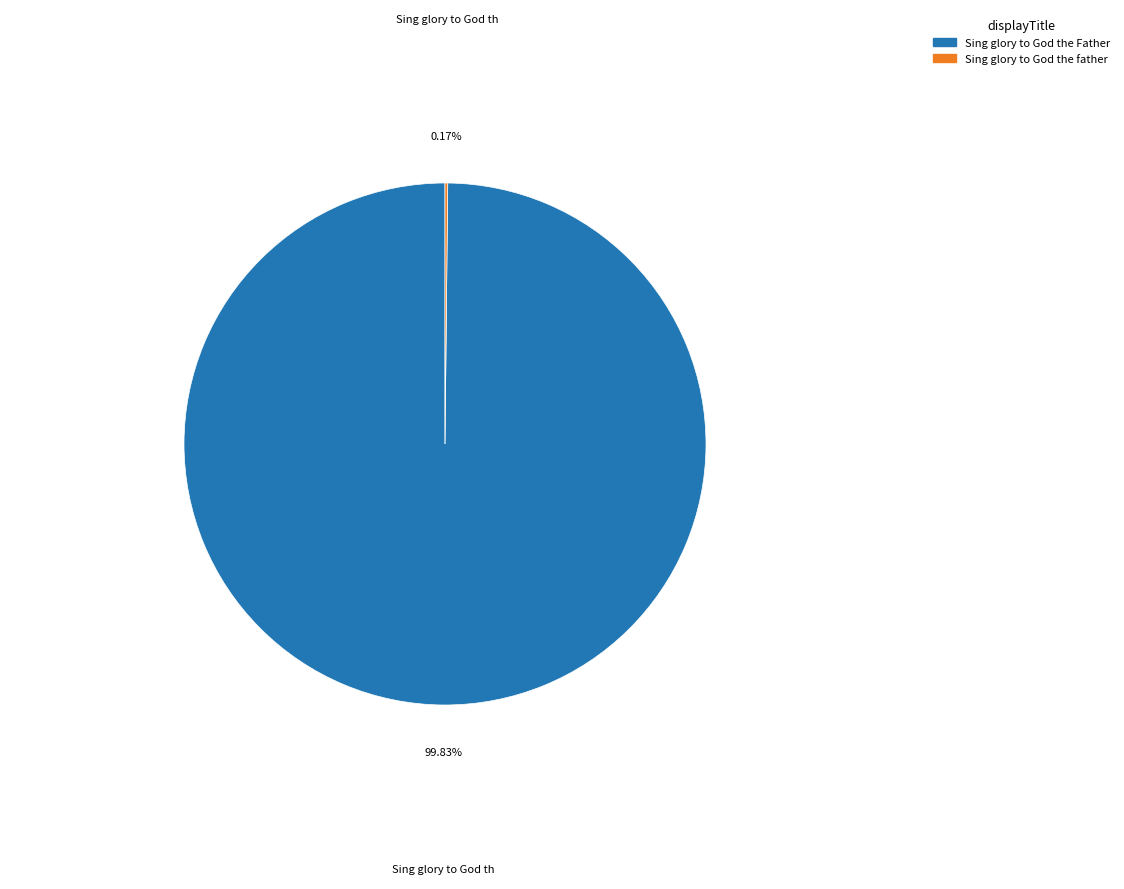

Is there a majority slice in this chart?

Yes